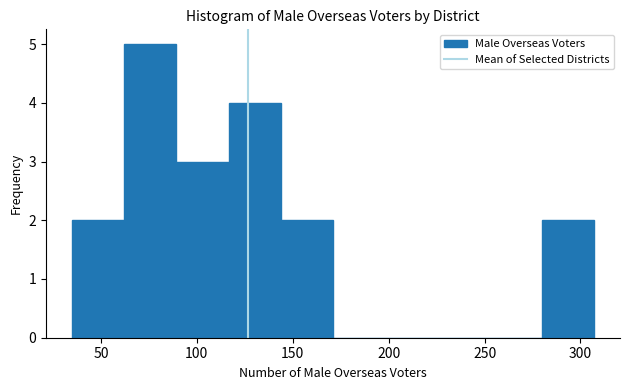

Reading left to right, list every bar in this chart as the range it spans on the x-axis followed by its height. Neither the bar edges nor the heights are printed on the chart, so give them approximately, as read against the axes.

35 to 60: 2
60 to 90: 5
90 to 115: 3
115 to 145: 4
145 to 170: 2
170 to 200: 0
200 to 225: 0
225 to 255: 0
255 to 280: 0
280 to 305: 2